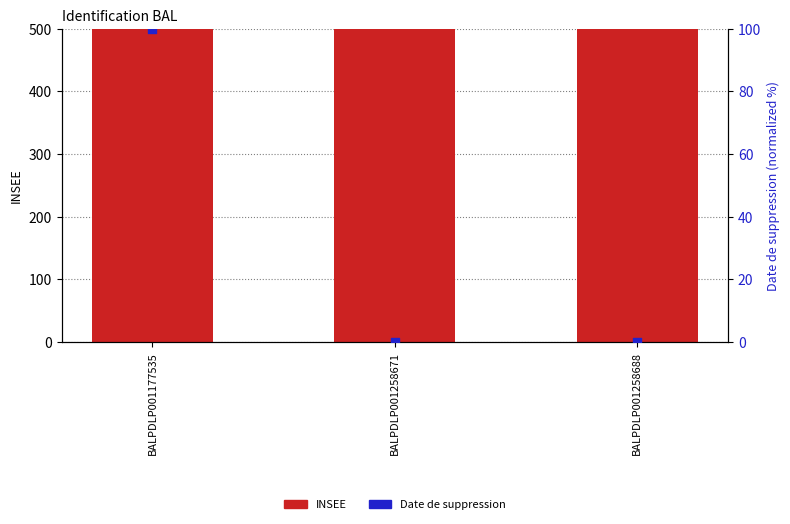

At how many categories does at least one series exceed 61119?

3